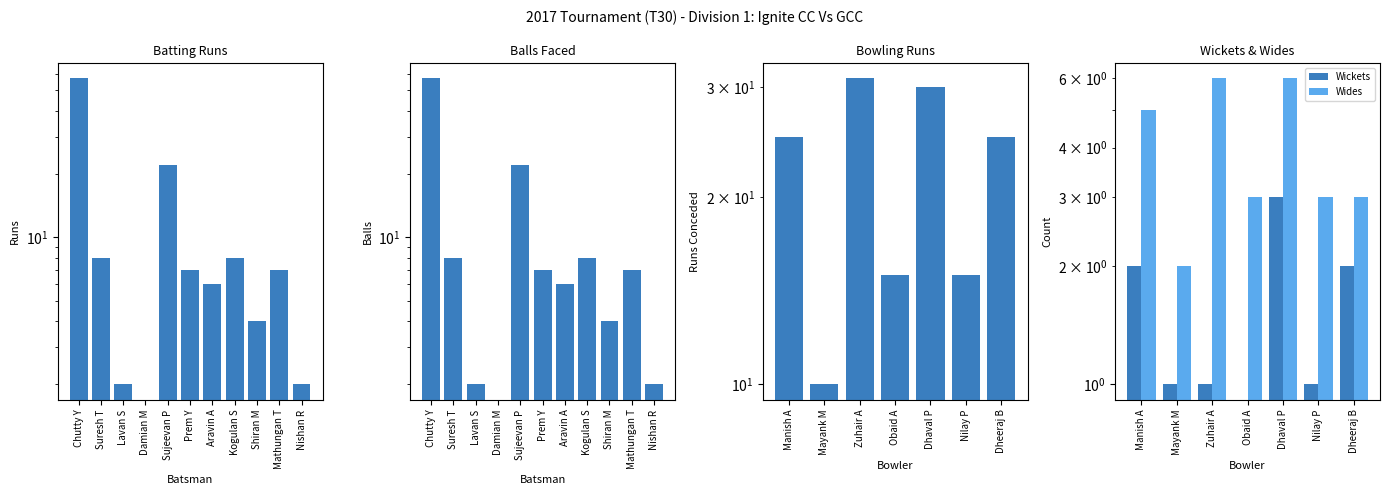

True or false: Runs has a value of 24 at Chutty Y.

False